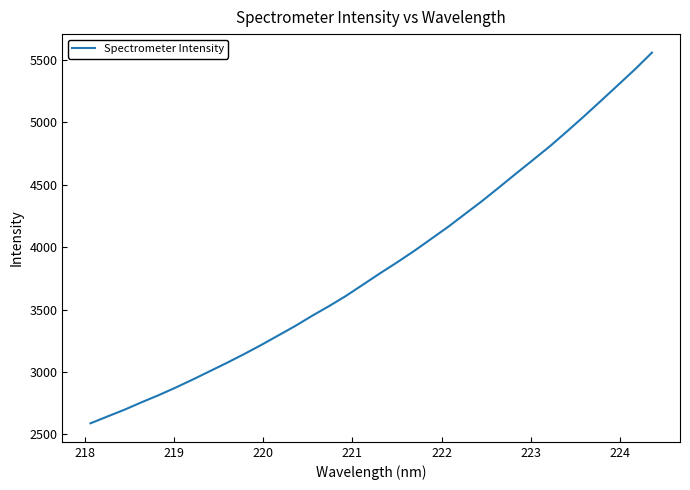

What is the greatest value displayed?

5556.9